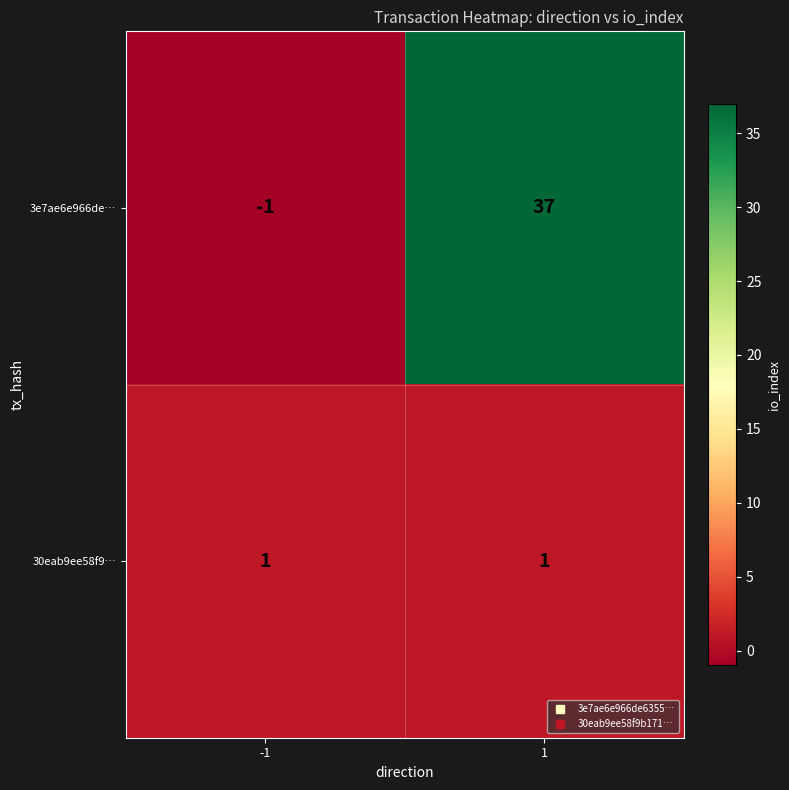

What is the total value across all series at 1?

38